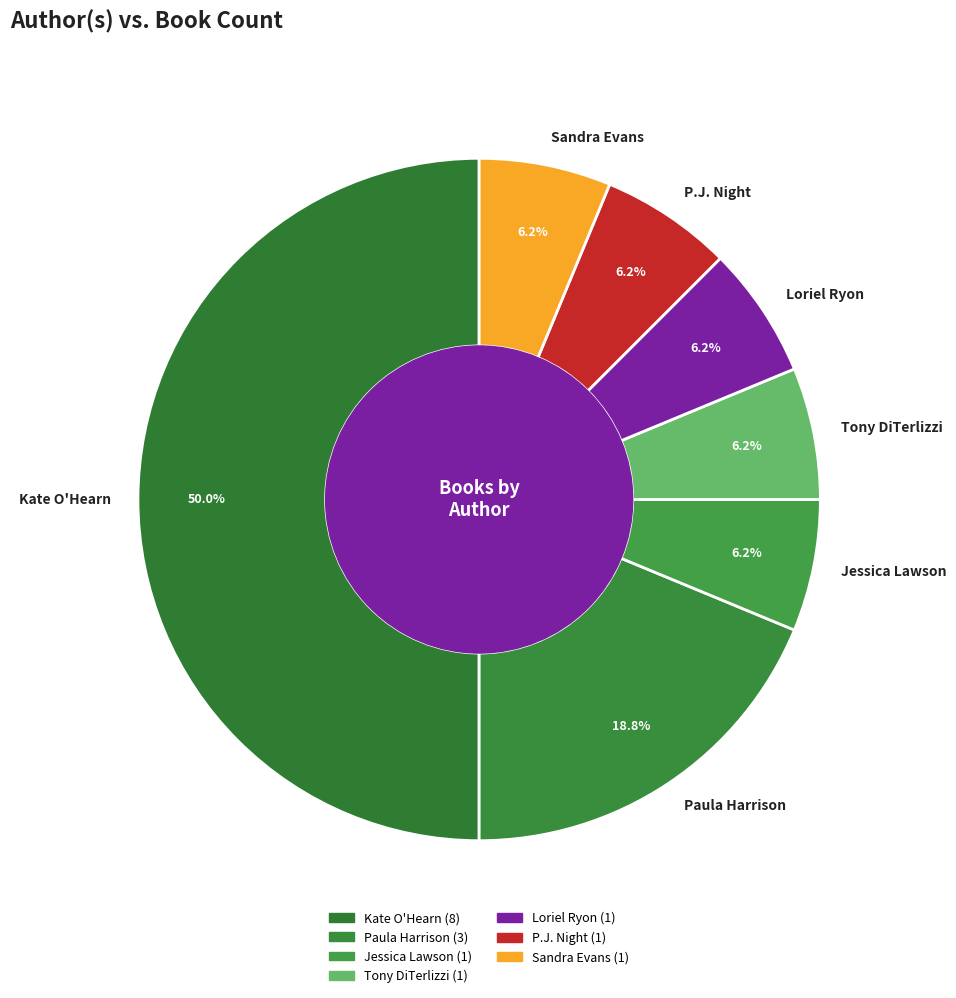

Does P.J. Night account for over 50% of the chart?

No